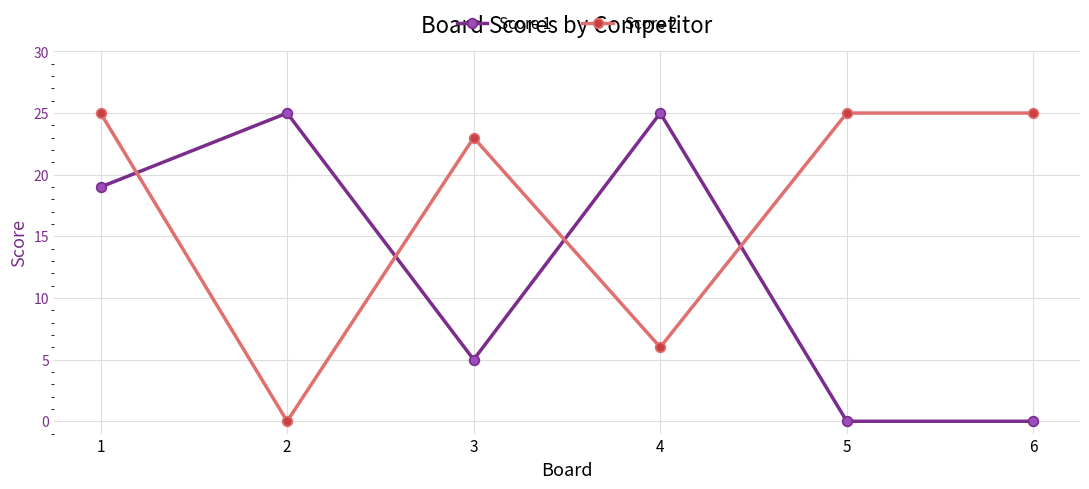

Reading right to left, transcribe all the data shown in this chart.

Score 1: 0	0	25	5	25	19
Score 2: 25	25	6	23	0	25